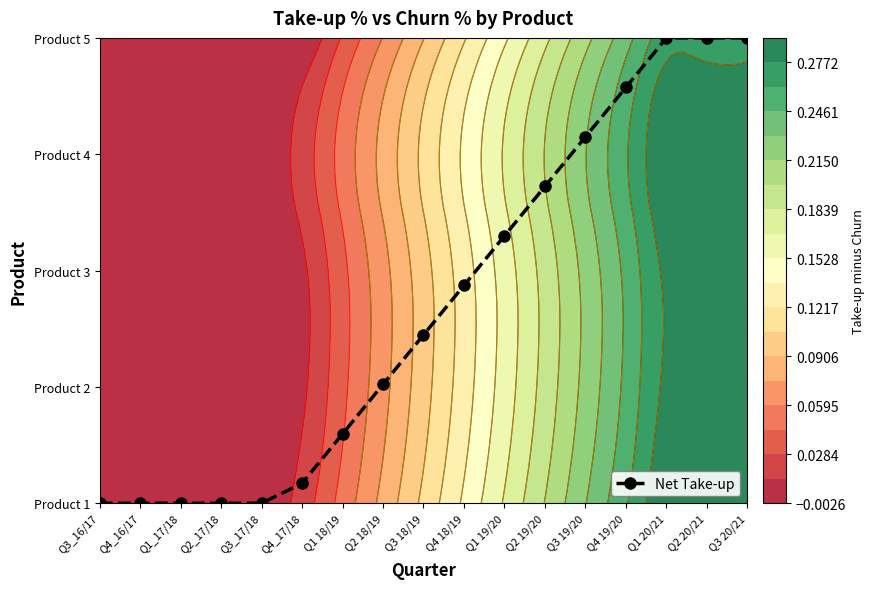

Rank the categories by value from highest to lowest.

Q1 20/21, Q2 20/21, Q3 20/21, Q4 19/20, Q3 19/20, Q2 19/20, Q1 19/20, Q4 18/19, Q3 18/19, Q2 18/19, Q1 18/19, Q4_17/18, Q3_16/17, Q4_16/17, Q1_17/18, Q2_17/18, Q3_17/18